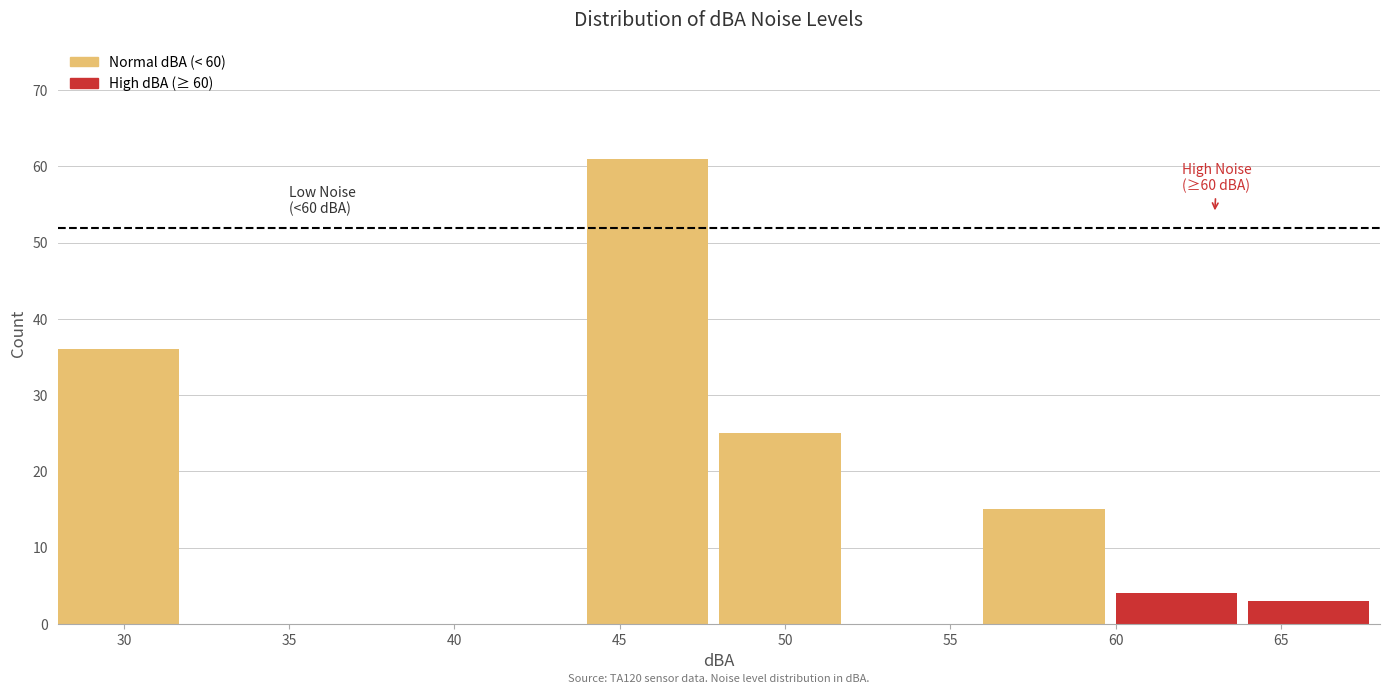

Over which range of the x-axis is the bar tallest?

44 to 48